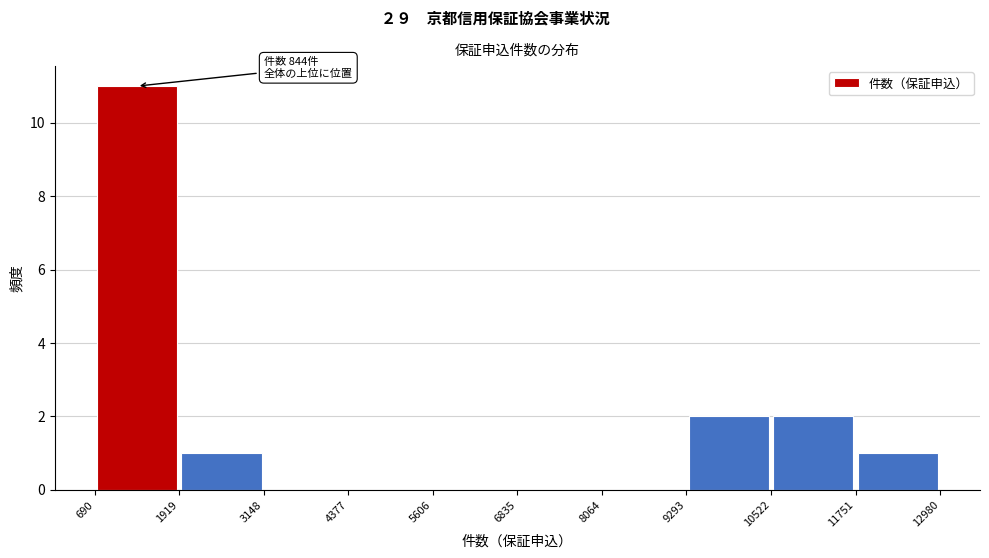

Which range on the x-axis has the tallest bar?

690 to 1919